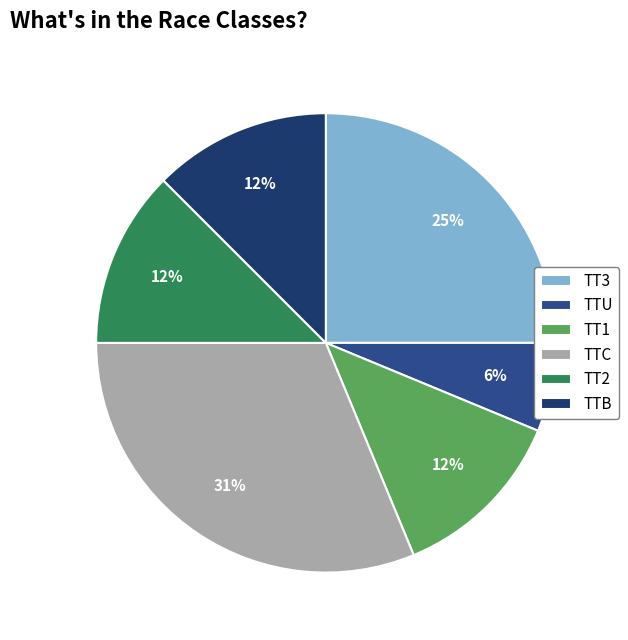

Combined, do TT3 and TTC account for over 50%?

Yes